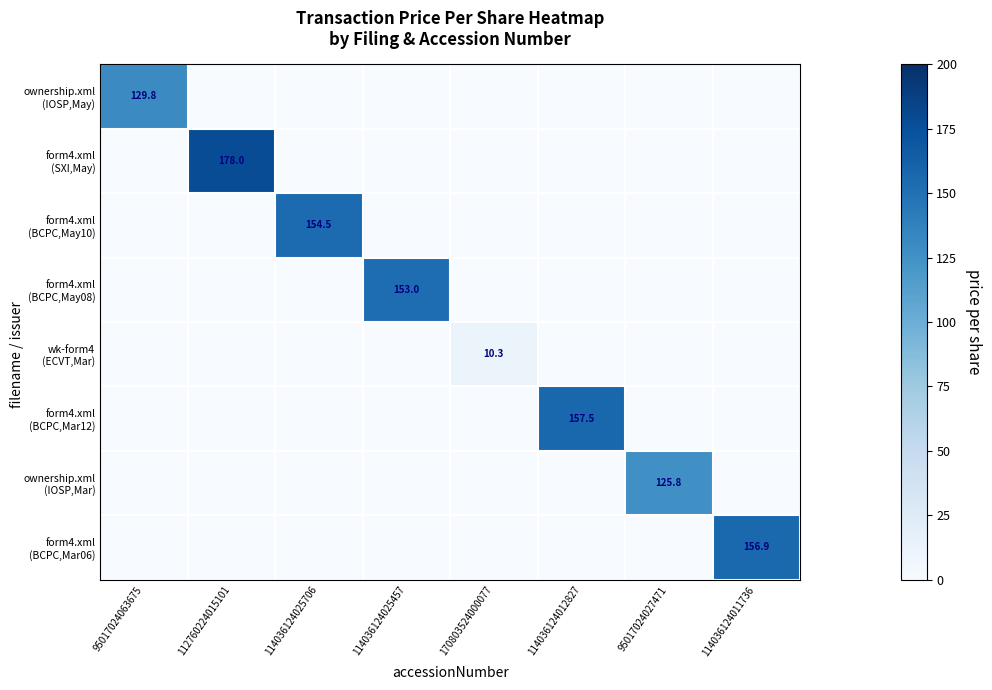

The ownership.xml (IOSP,May) series shows -65.5 at 114036124025706. True or false?

False